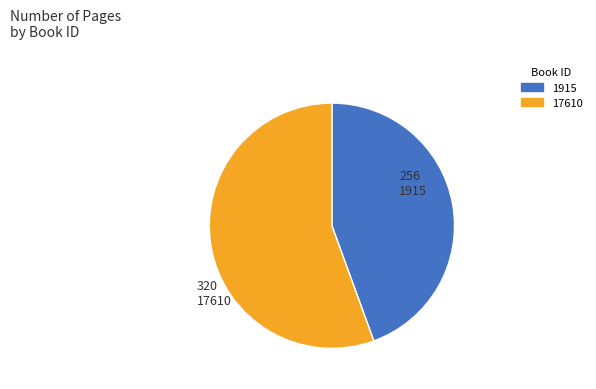

Is it true that 17610 is 56% of the pie?

True